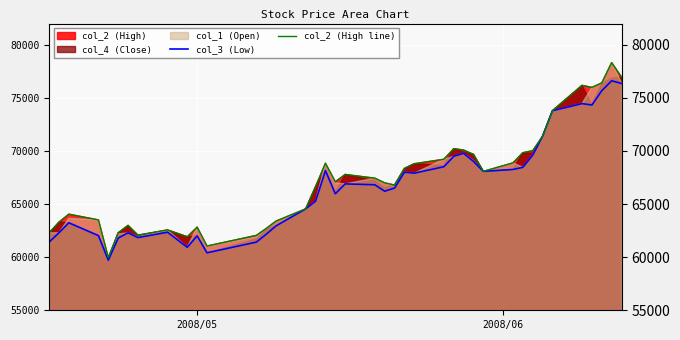

True or false: col_2 (High line) and col_3 (Low) intersect in this chart.

False